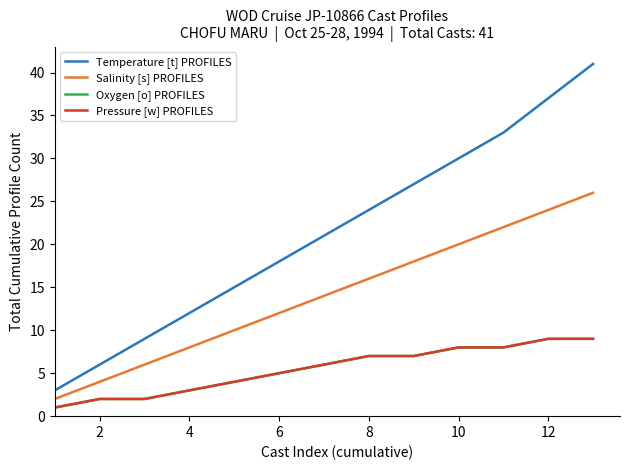

What is the greatest value displayed?

41